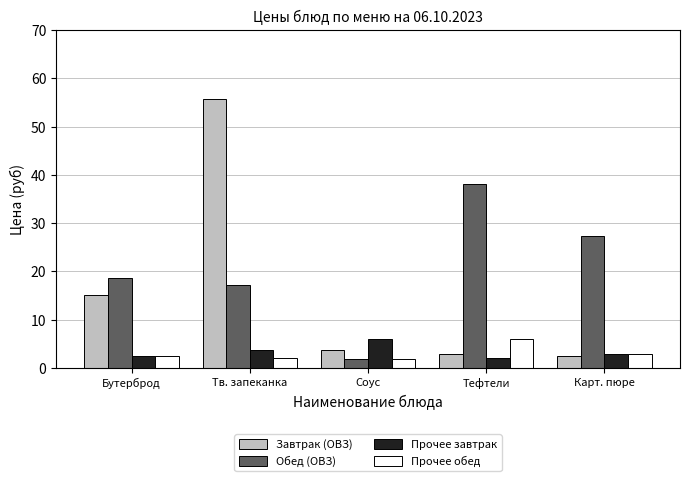

What is the maximum value for Завтрак (ОВЗ)?

55.7